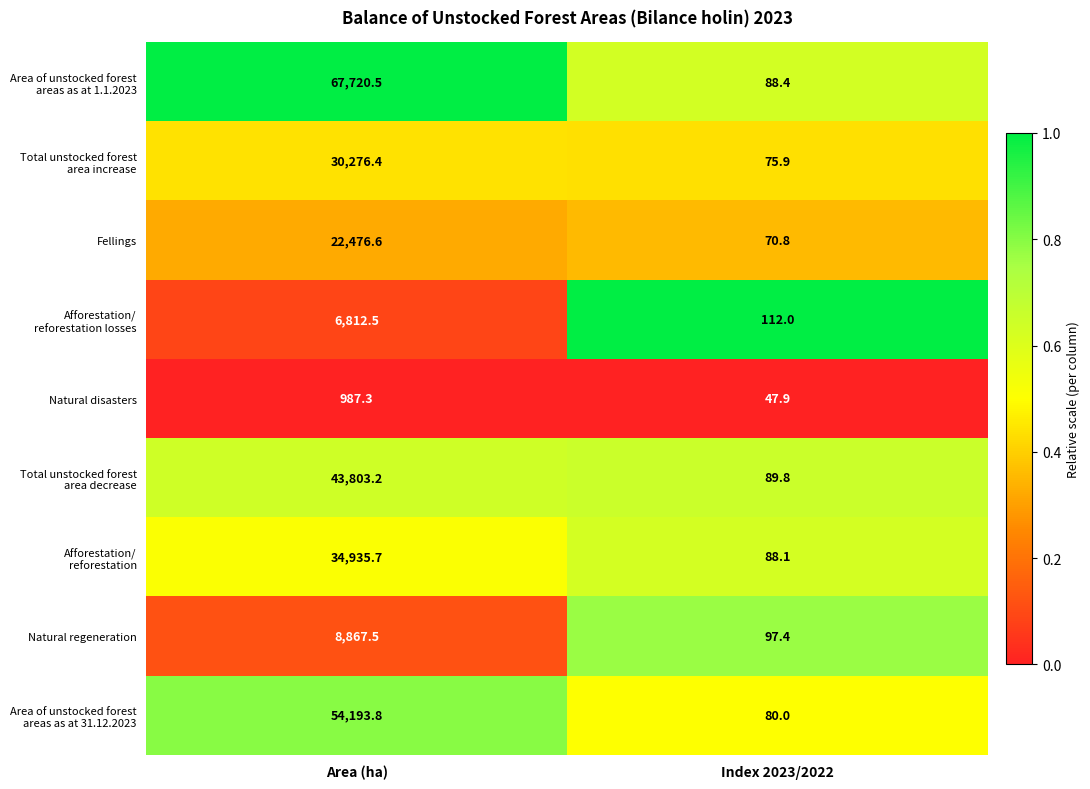

What is the spread (max minus min) of values at Index 2023/2022?

64.1